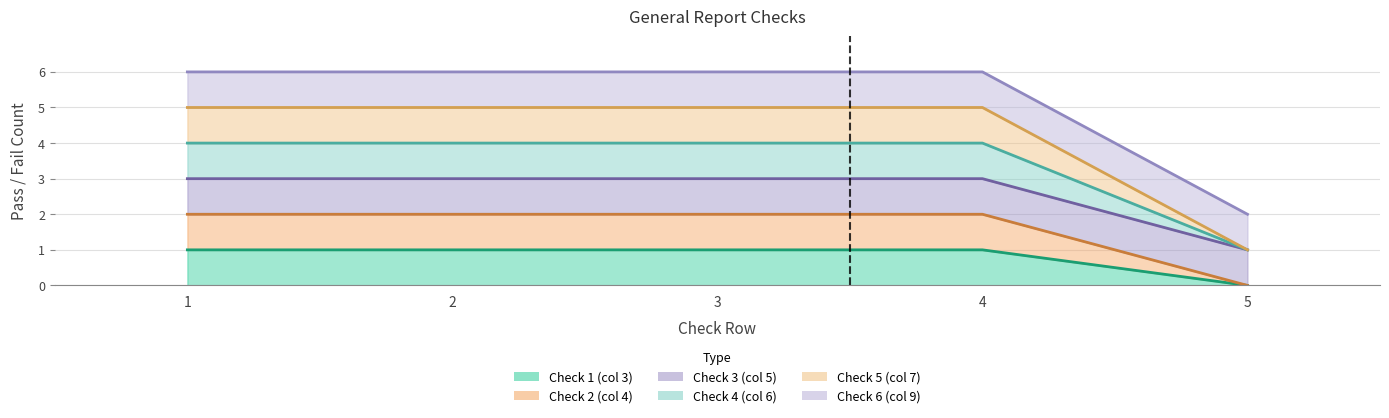

Which has a higher value, 3 or 2?

3